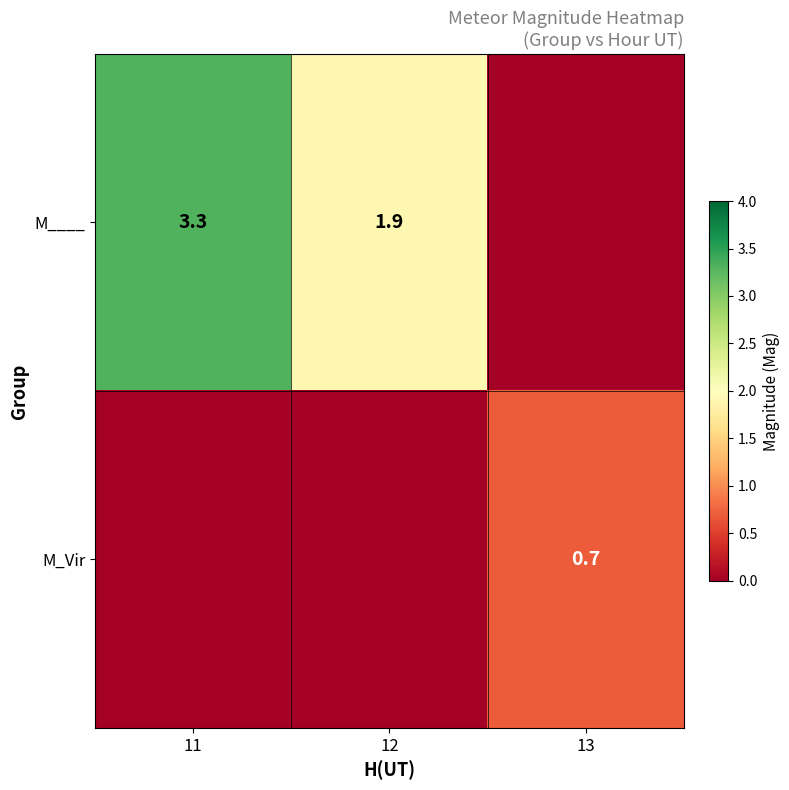

Which has a higher value, 11 or 12?

11